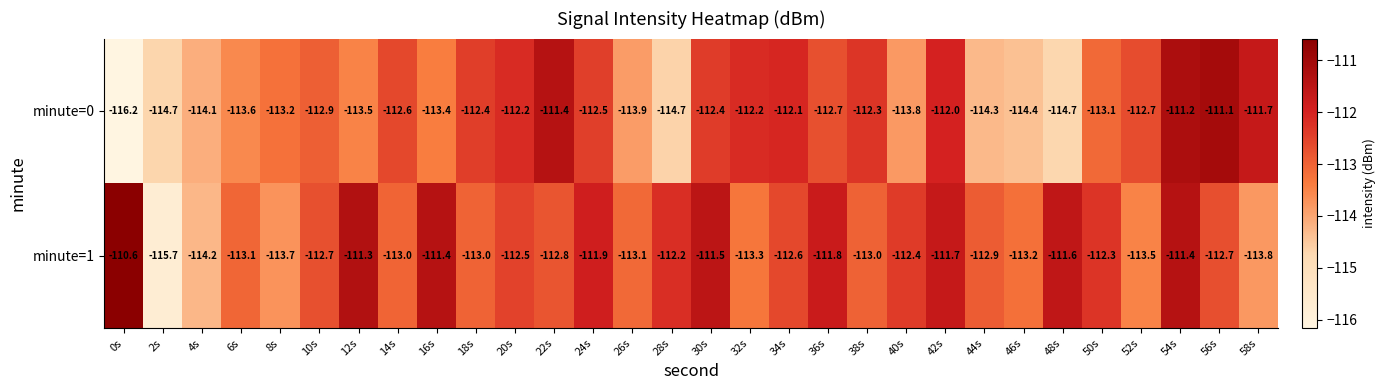

What is the spread (max minus min) of values at 42s?

0.3